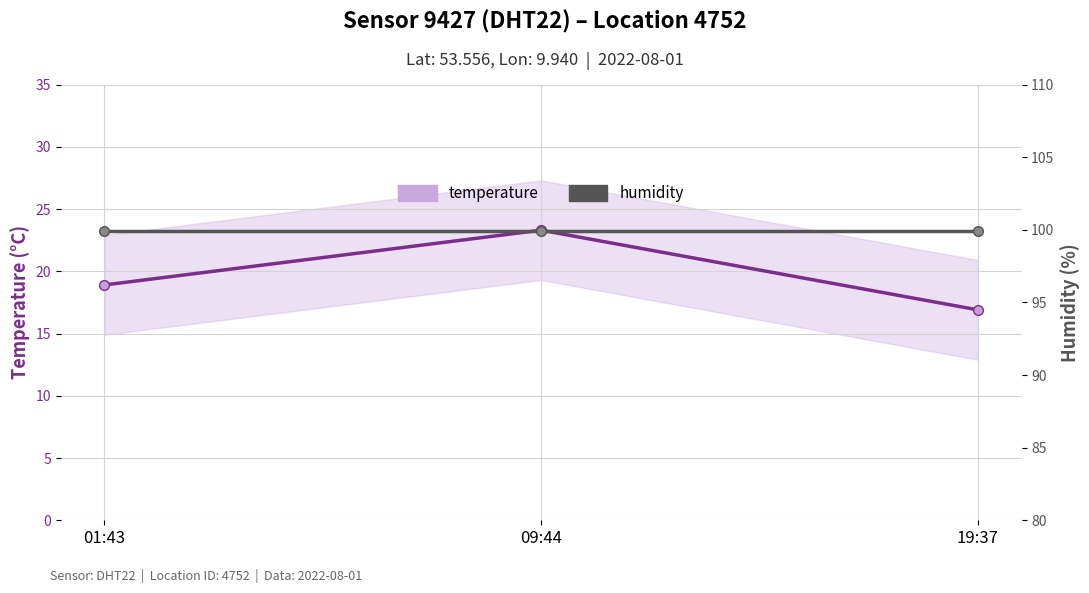

Does the chart display data point markers on the line(s)?

Yes